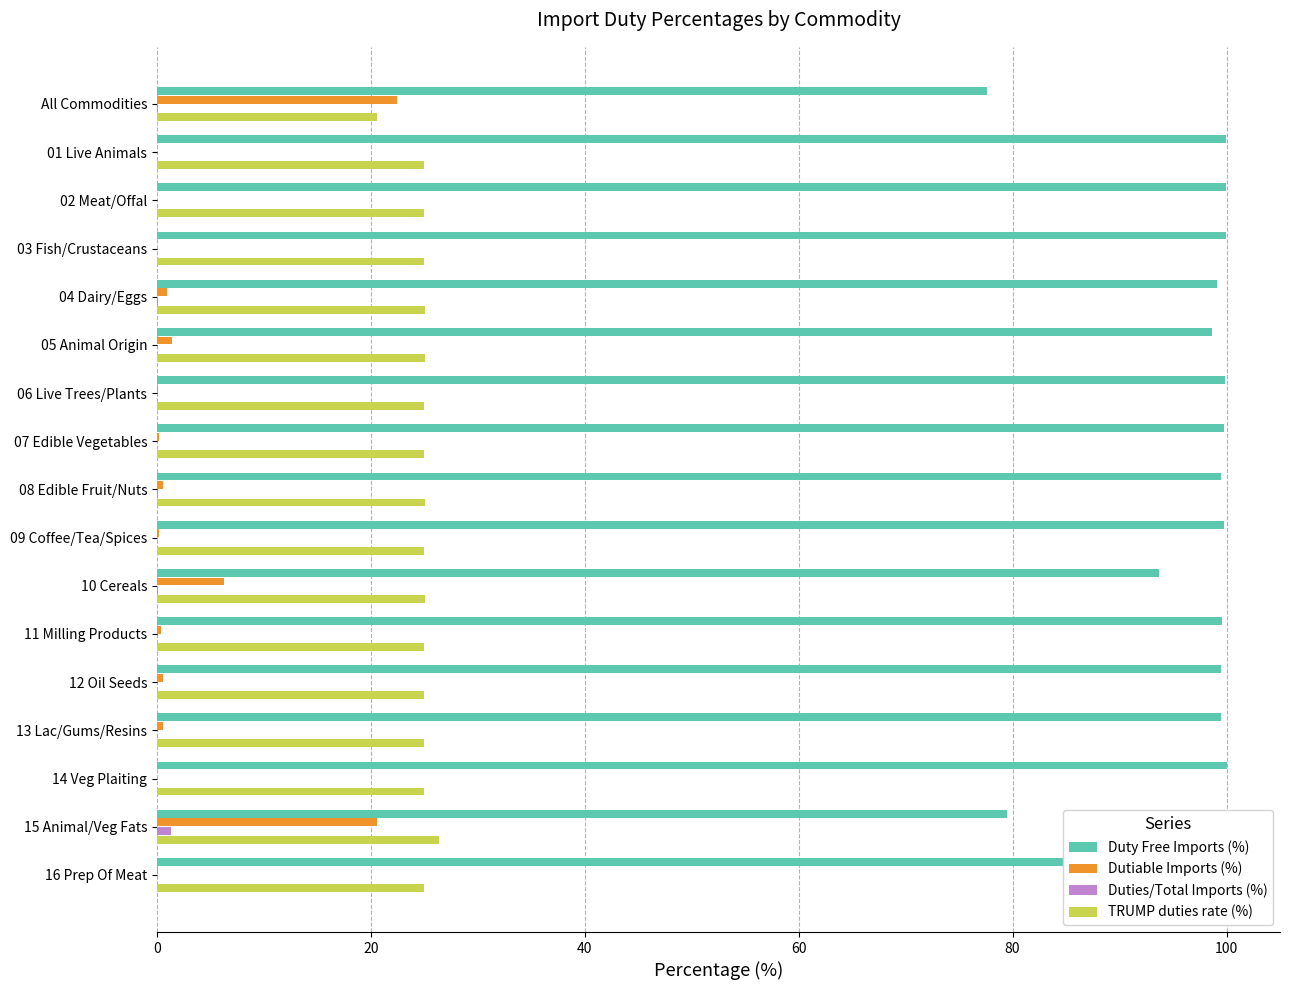

What is the sum of all Duties/Total Imports (%) values?

1.7